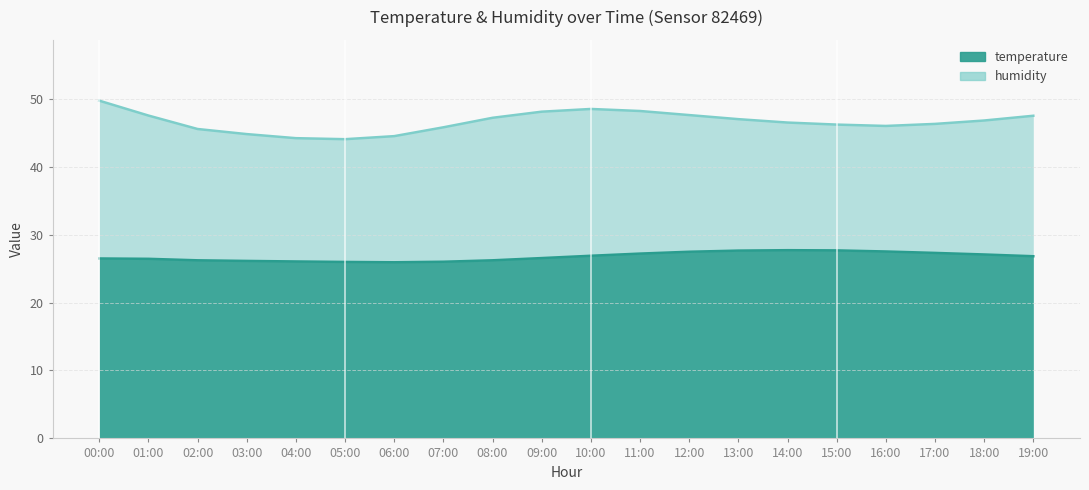

True or false: humidity has a value of 68.5 at 14:00.

False